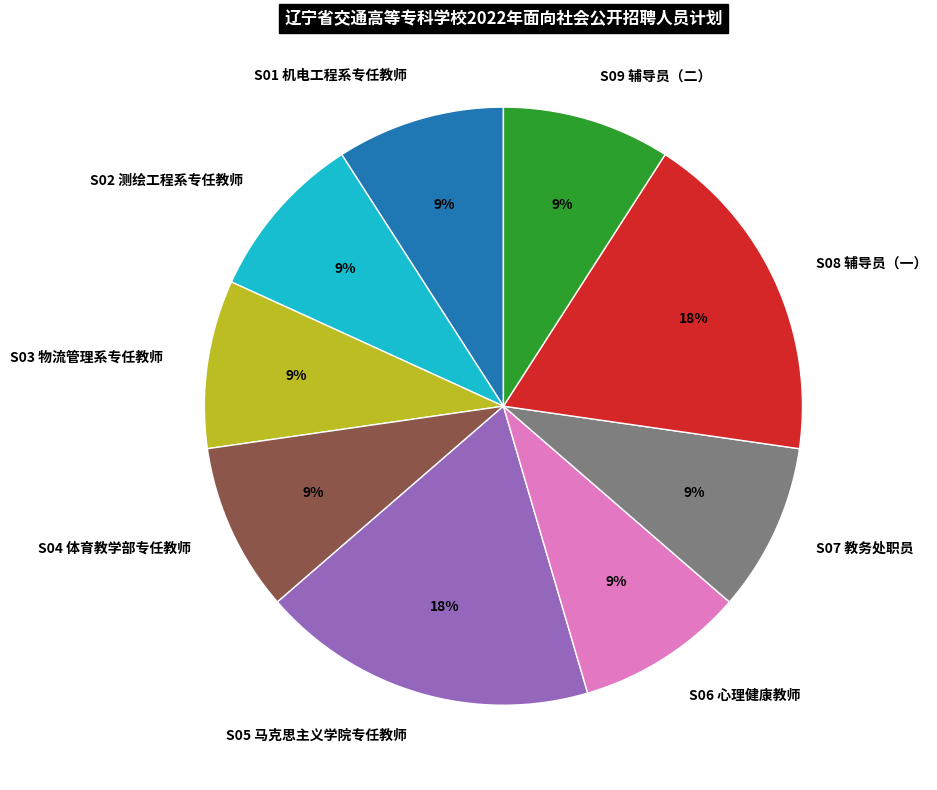

Does S01 机电工程系专任教师 account for over 50% of the chart?

No